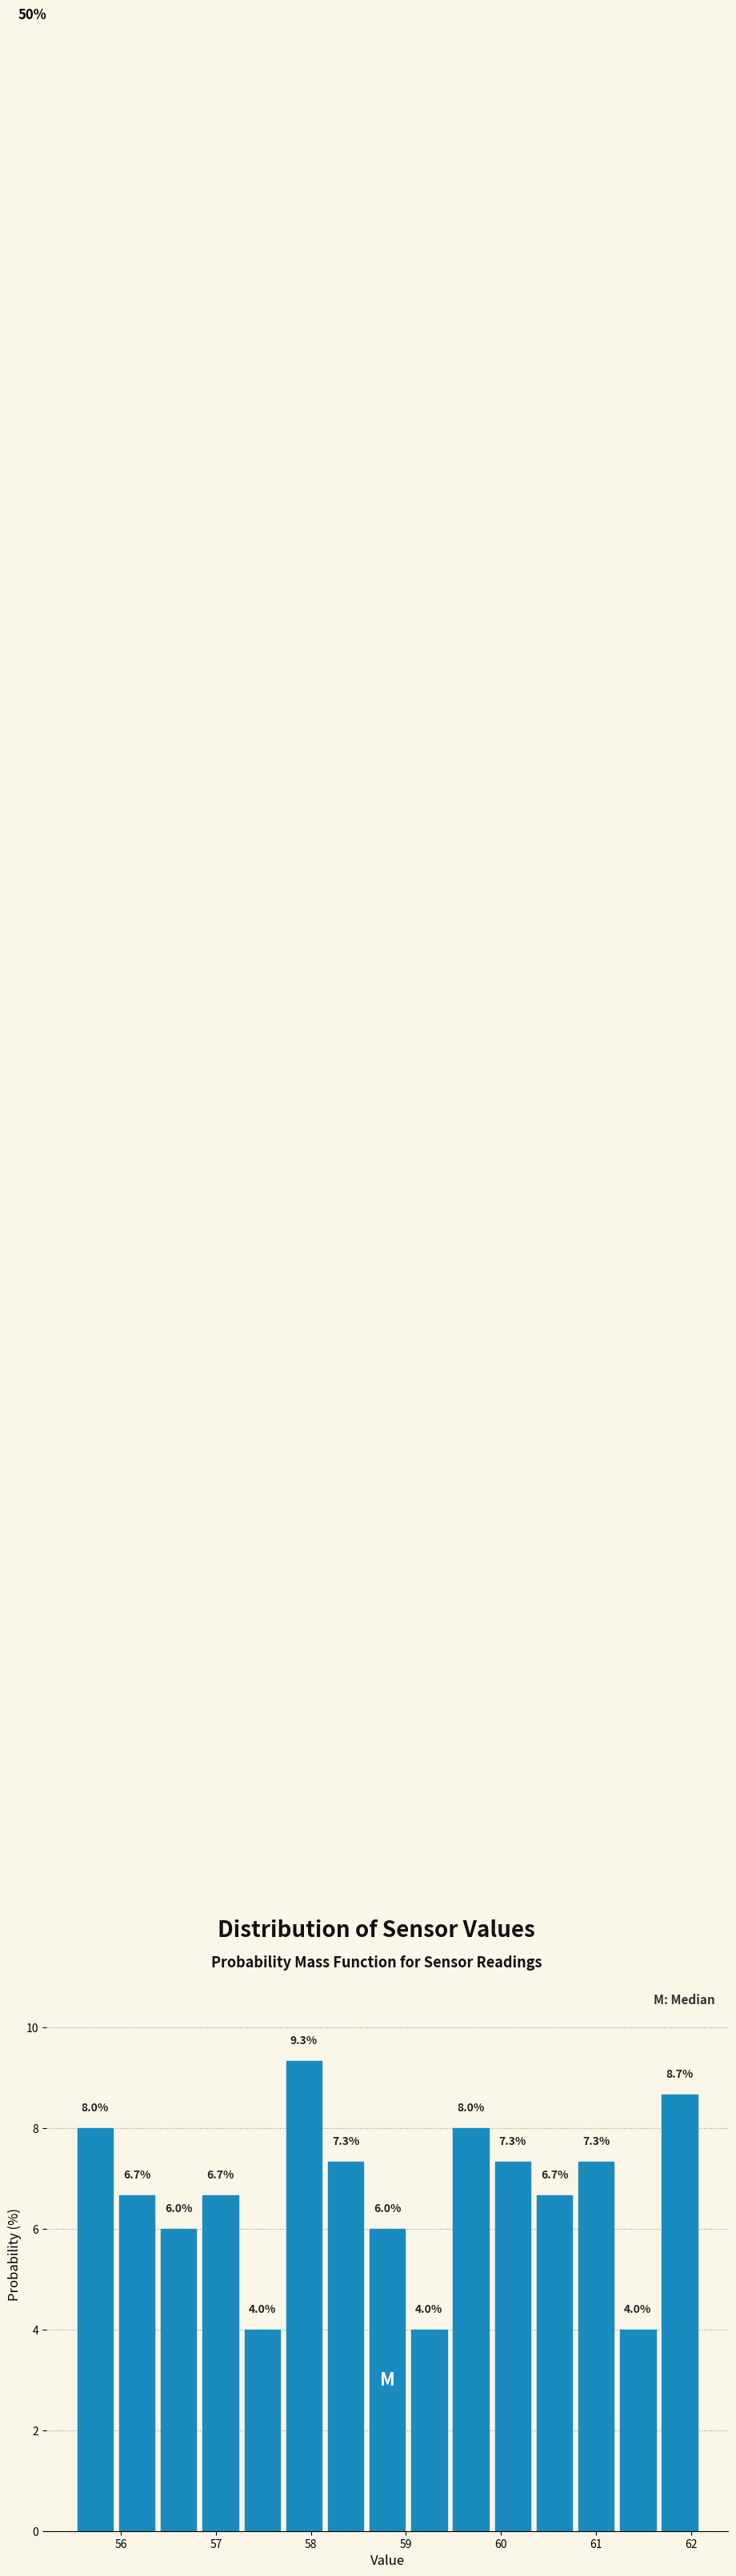

Reading left to right, list every bar in this chart as the range it spans on the x-axis followed by its height. The bar edges are not printed on the chart, so give them approximately, as read against the axis.

55.5 to 55.9: 8.0
55.9 to 56.4: 6.7
56.4 to 56.8: 6.0
56.8 to 57.3: 6.7
57.3 to 57.7: 4.0
57.7 to 58.1: 9.3
58.1 to 58.6: 7.3
58.6 to 59.0: 6.0
59.0 to 59.5: 4.0
59.5 to 59.9: 8.0
59.9 to 60.3: 7.3
60.3 to 60.8: 6.7
60.8 to 61.2: 7.3
61.2 to 61.7: 4.0
61.7 to 62.1: 8.7